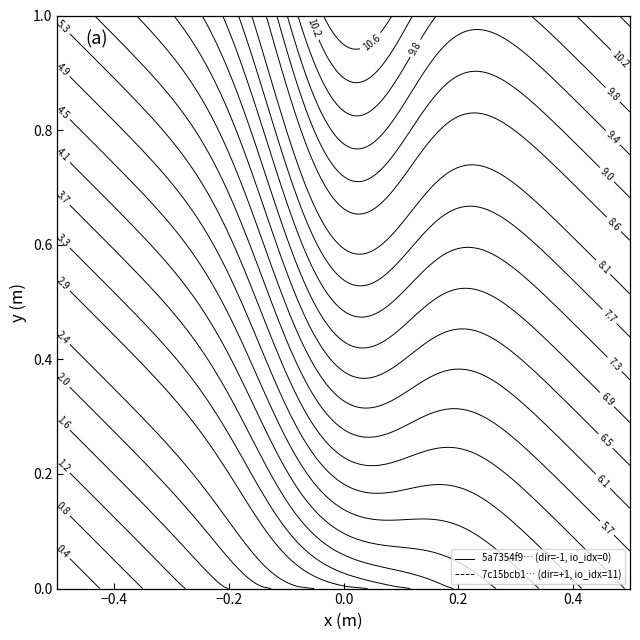

Rank the series by their average value, from highest to lowest.

7c15bcb16bff59336cb873225c219d5b7a5c73b, 5a7354f90824ce140376b7de8f971da39894f9c